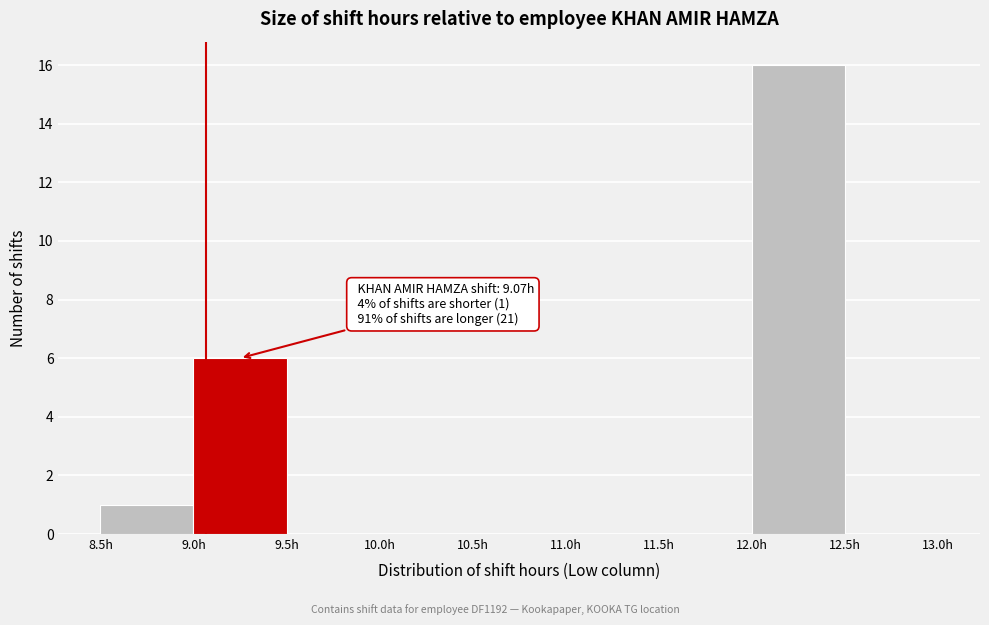

Which range on the x-axis has the tallest bar?

12.0 to 12.5